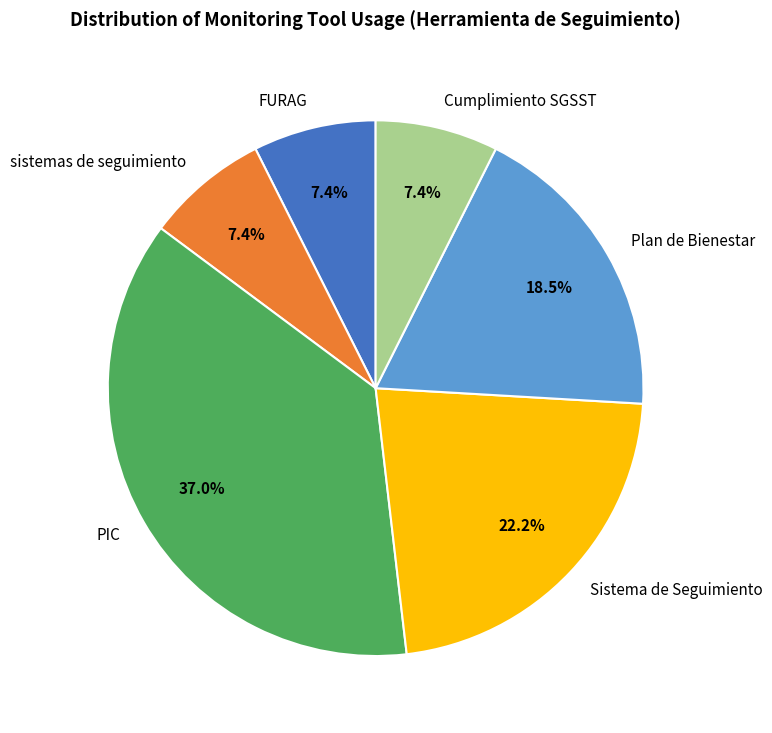

Which category has the biggest portion of the pie?

PIC